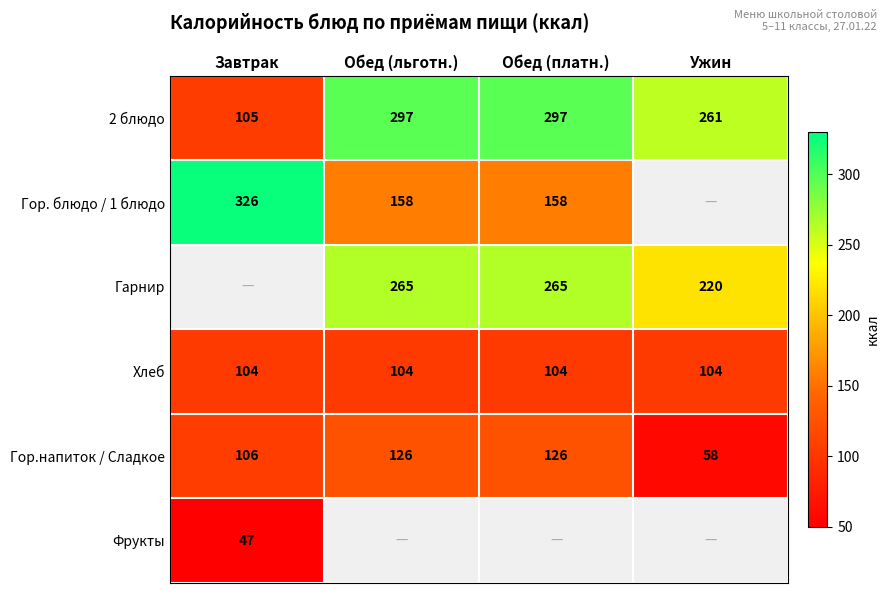

The value of Гор.напиток / Сладкое at Ужин is 58. True or false?

True